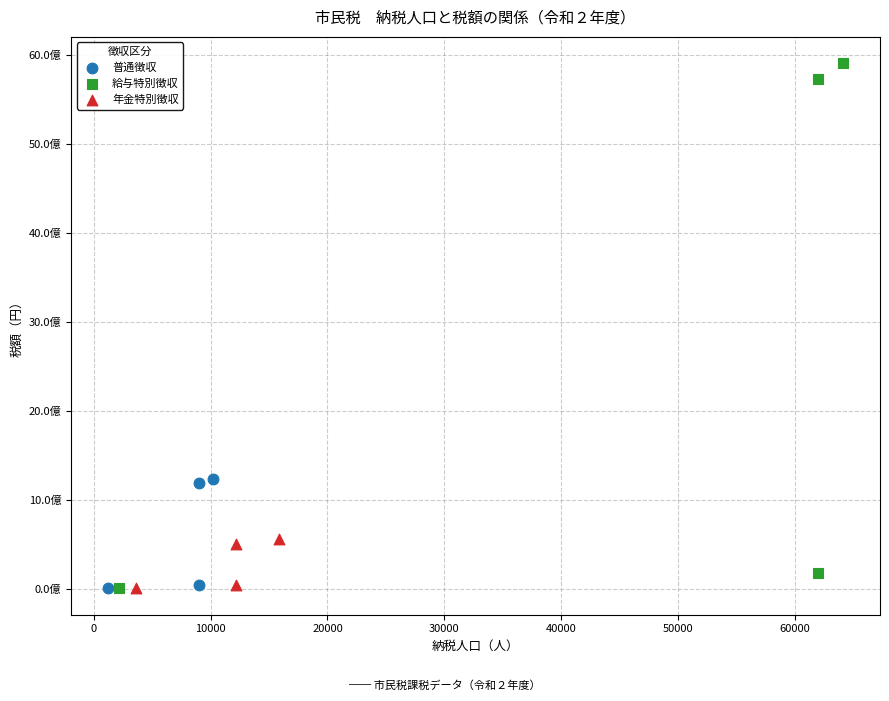

Which series has the largest Y range (max minus min)?

給与特別徴収